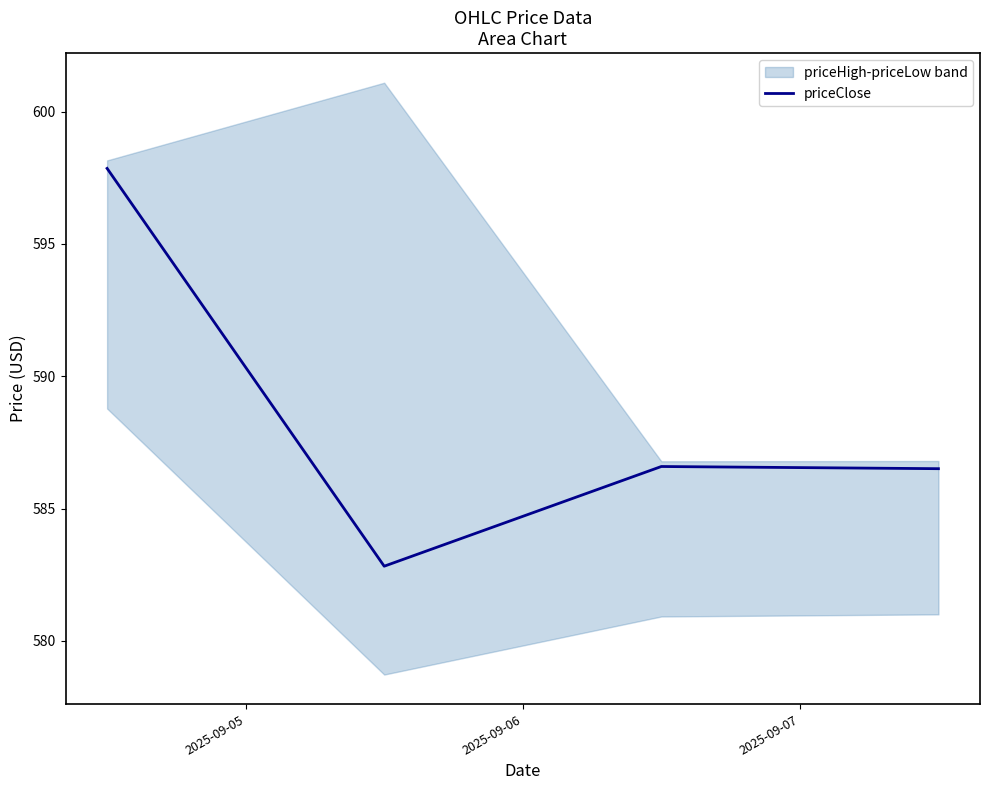

How many points are higher than both their immediate neighbors (excluding endpoints)?

1